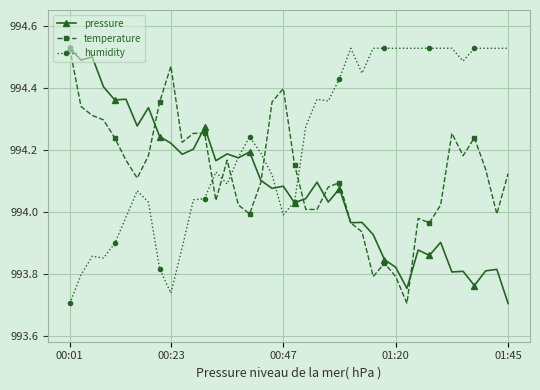

What is the difference between the maximum and minimum values in the pressure series?

0.8